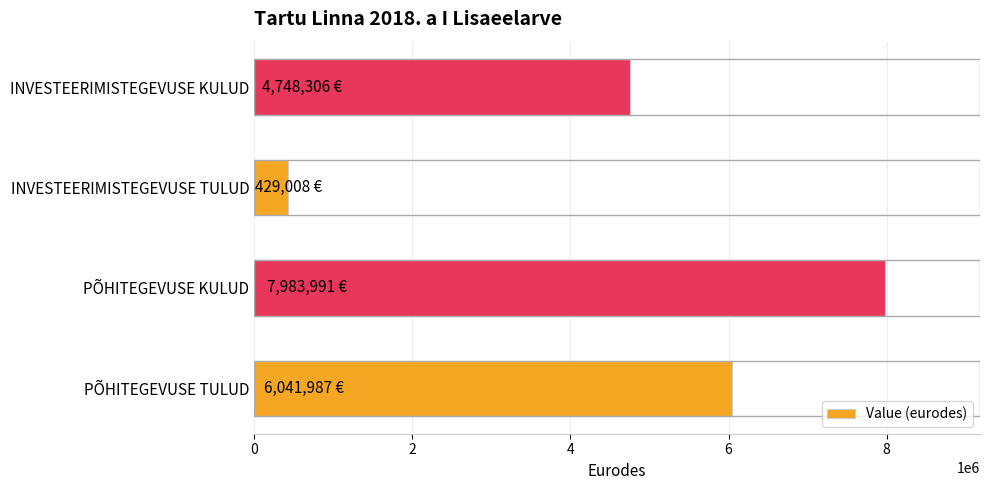

Reading bottom to top, list all the values displayed in this chart.

6041987	7983991	429008	4748306